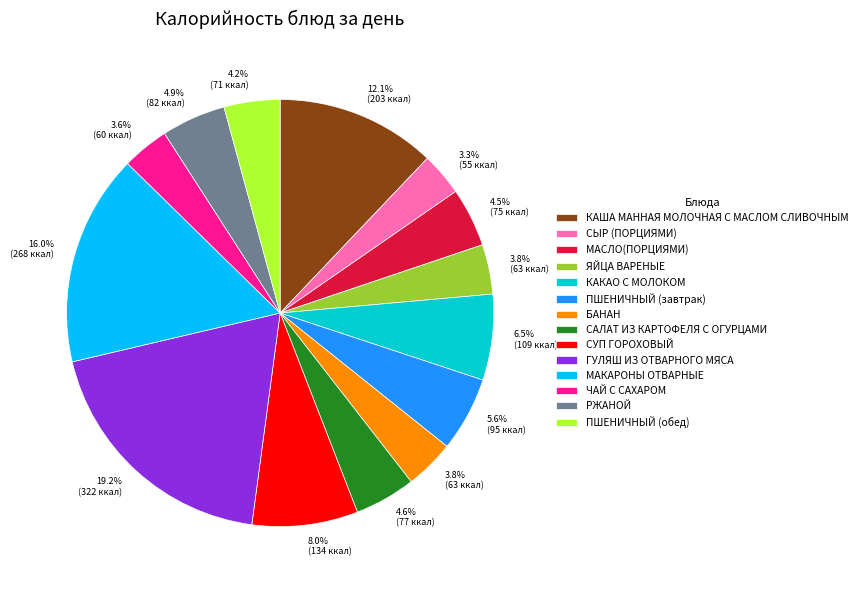

Does САЛАТ ИЗ КАРТОФЕЛЯ С ОГУРЦАМИ account for over 50% of the chart?

No